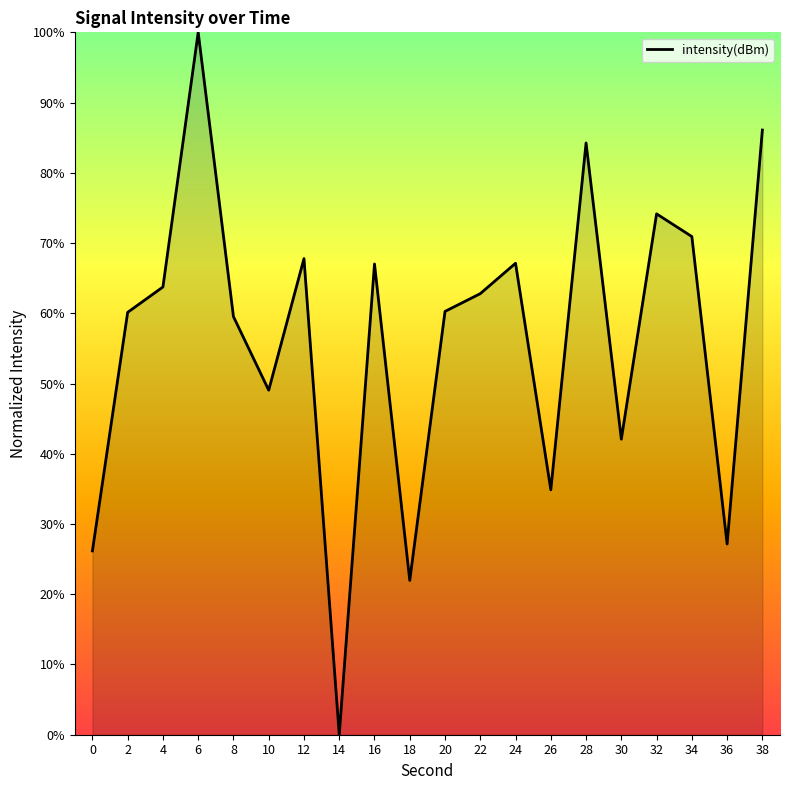

What is the change in value from 6 to 32?

-25.8